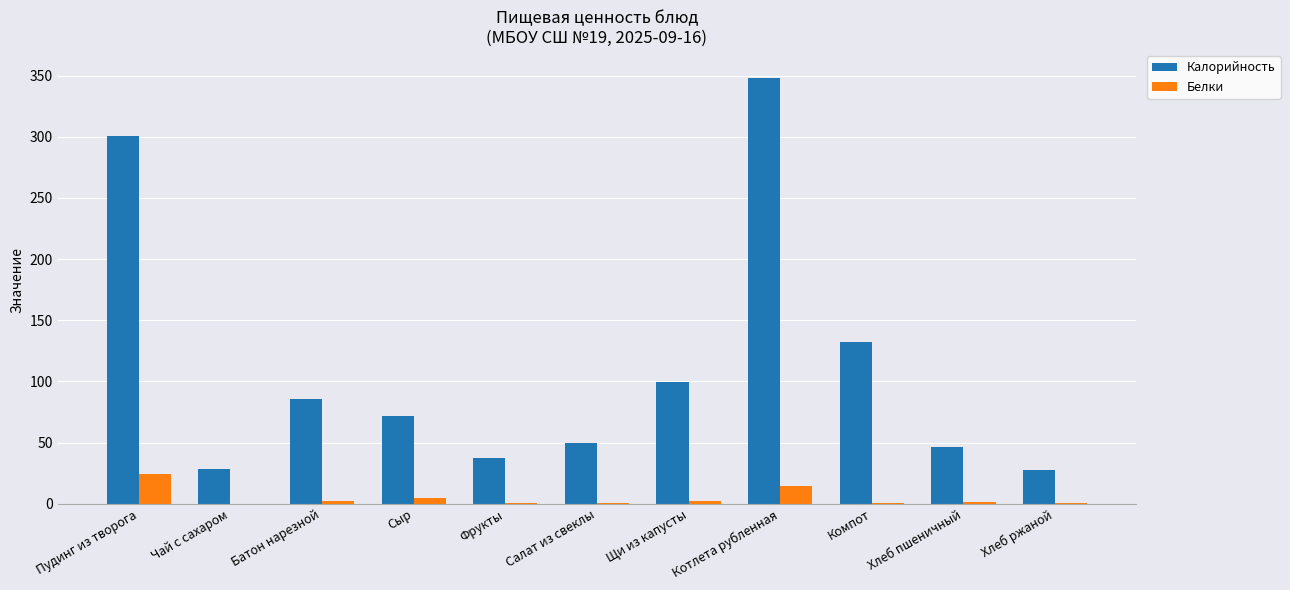

The value of Белки at Чай с сахаром is 0.1. True or false?

True